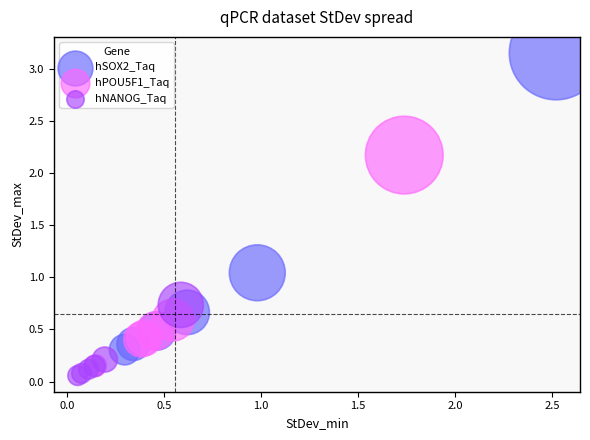

Which series contains the highest Y value?

hSOX2_Taq